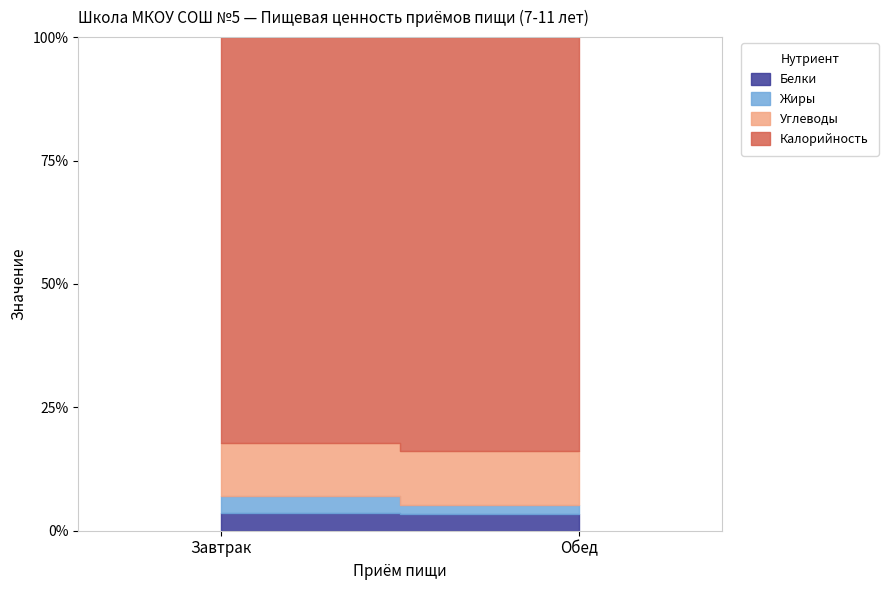

The Белки series shows 28 at Завтрак. True or false?

True